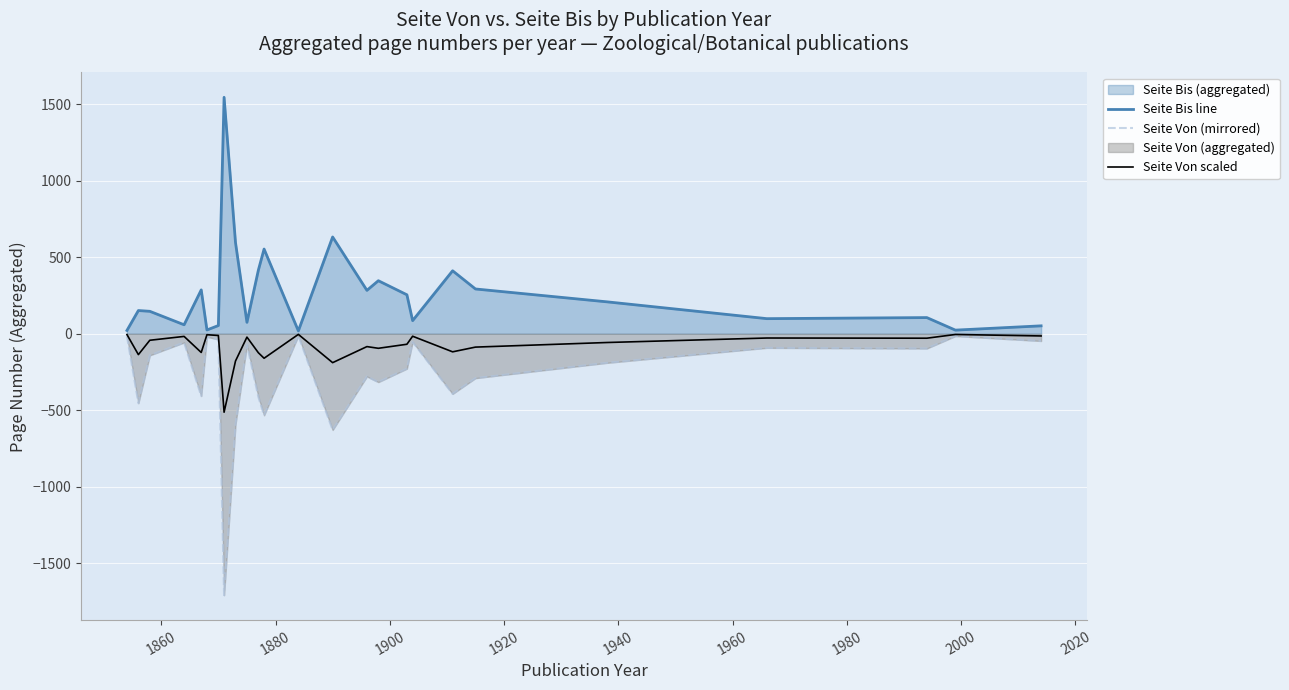

True or false: Seite Von scaled has more than 1 interior local peaks.

True